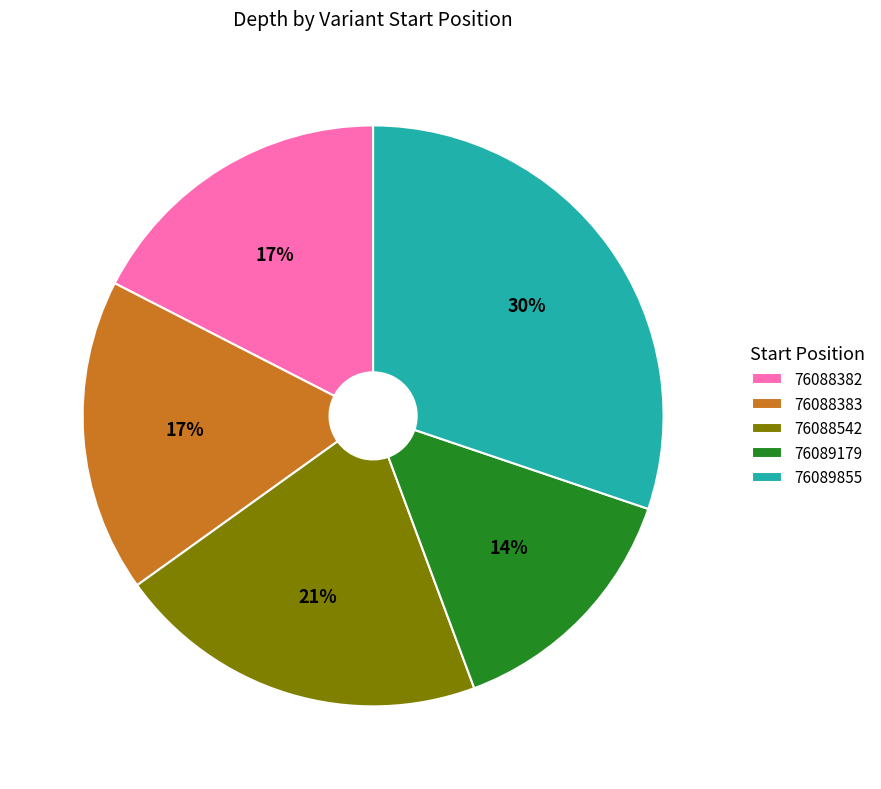

Does 76088542 represent more than half of the total?

No